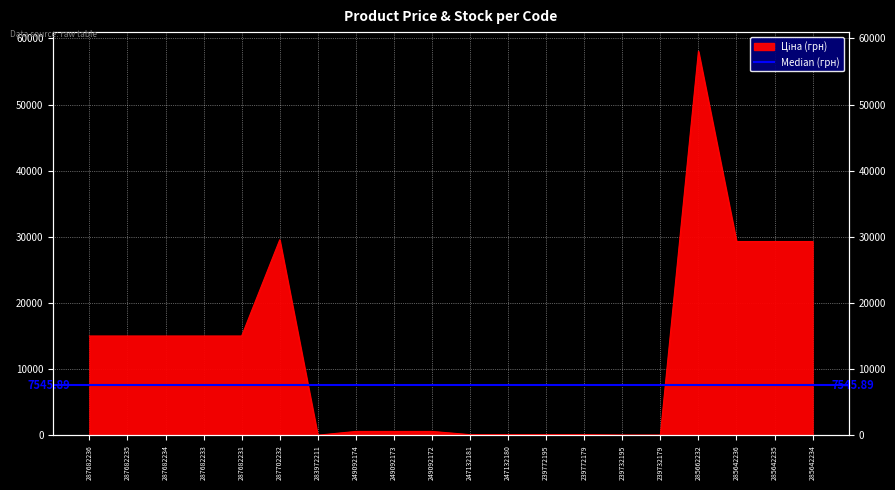

List the labels in order of value, largest first.

285662232, 287702232, 285642236, 285642235, 285642234, 287682236, 287682235, 287682234, 287682233, 287682231, 249092174, 249092173, 249092172, 247132181, 247132180, 239772195, 239772179, 239732195, 239732179, 283972211